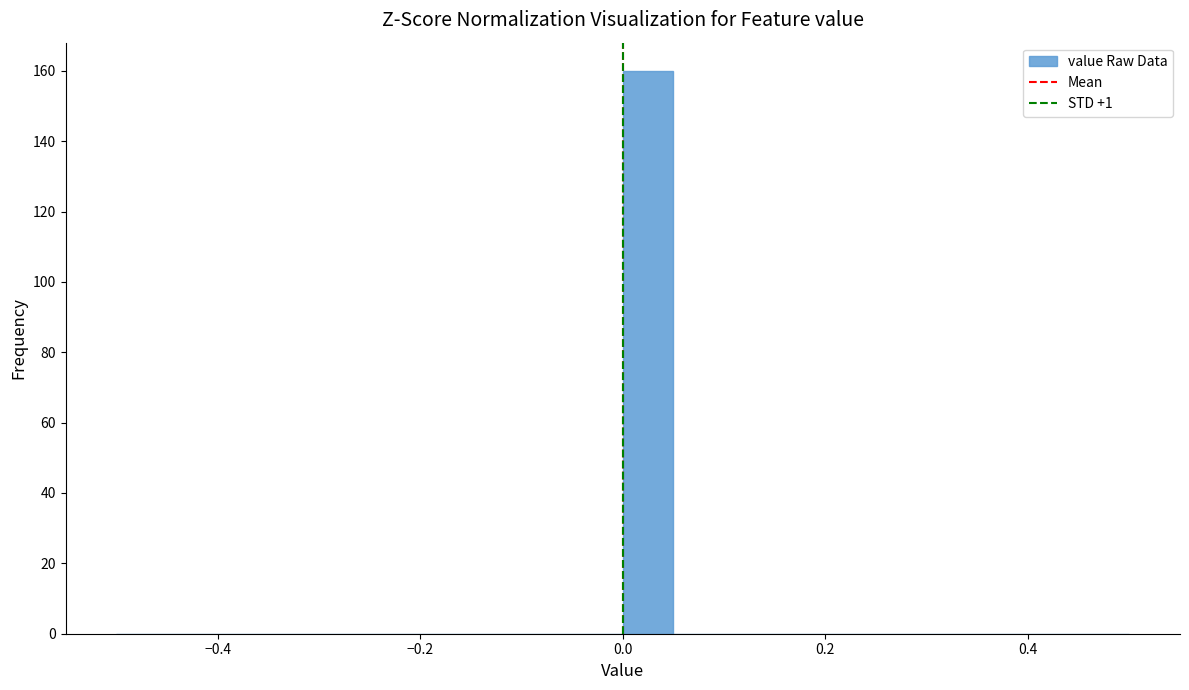

Around what value on the x-axis is the tallest bar? Give the approximate position of its centre, as read against the axis.

0.02